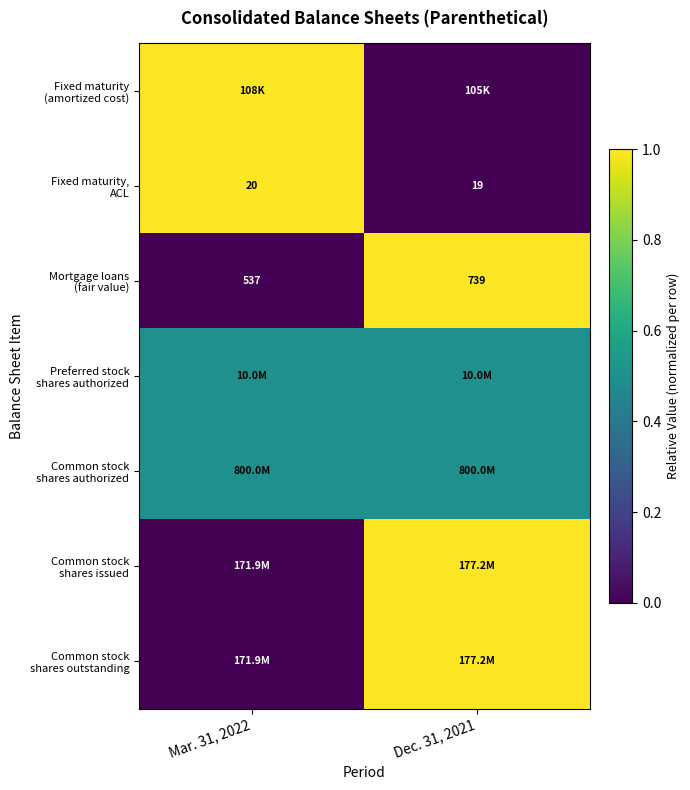

Which series has the largest range (max minus min)?

Common stock shares issued